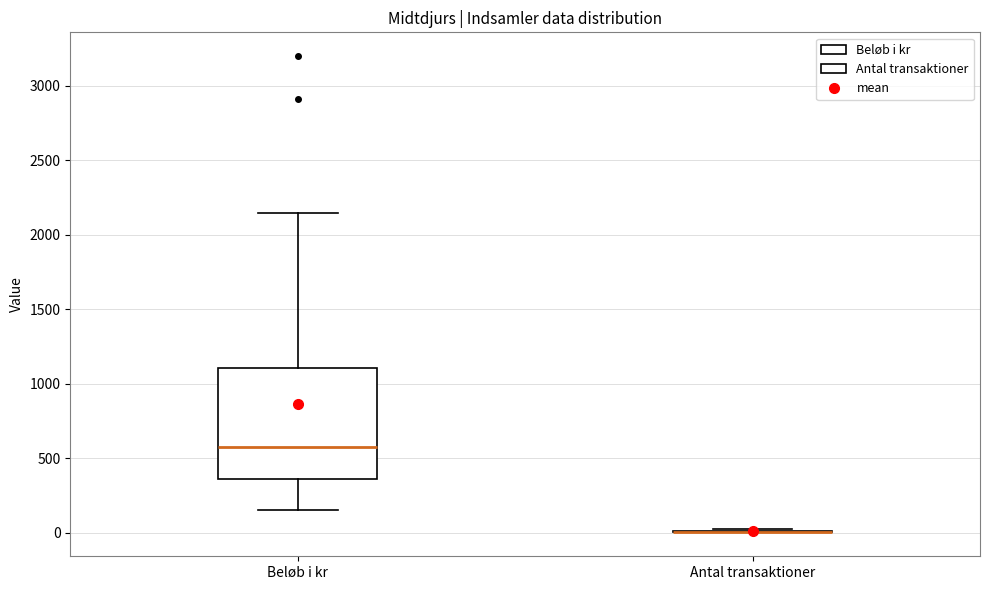

Reading left to right, transcribe this box plot: for each box, give where its median line is, the range the box spans, and where its two whiskers end, as read against the y-axis. The values are not printed on the chart, so give them approximately, as read against the axis.

Beløb i kr: median 600, box 350 to 1100, whiskers 150 to 2150
Antal transaktioner: box collapsed to a line at 0, whiskers 0 to 50